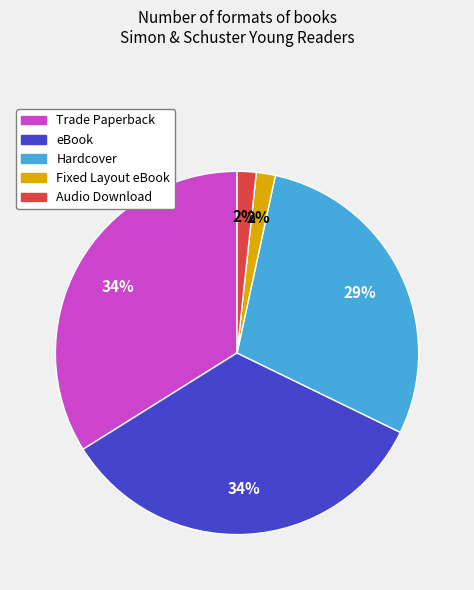

To the nearest percent, what portion does Audio Download represent?

2%